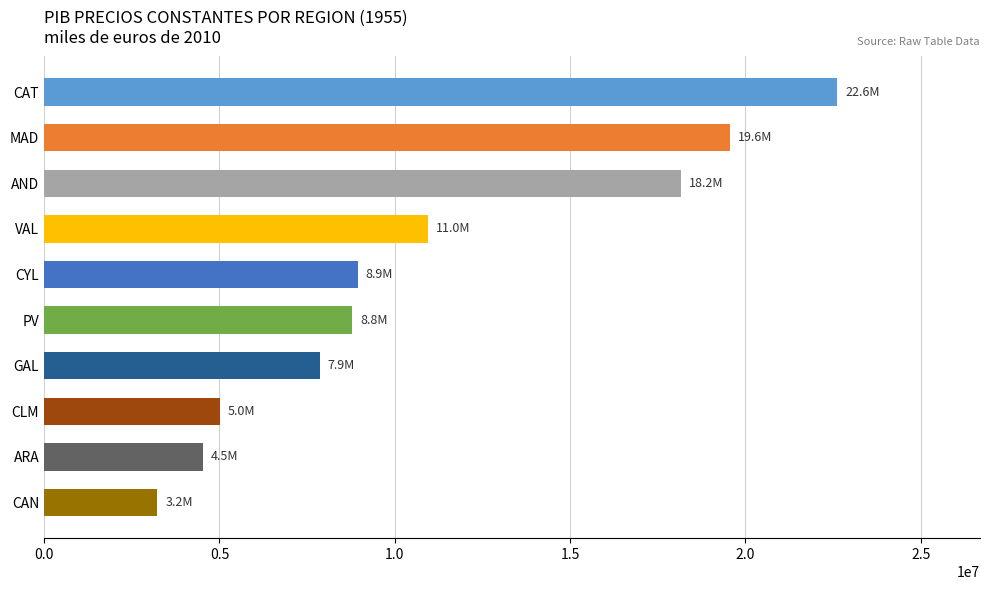

What is the minimum value shown in the chart?

3225522.9